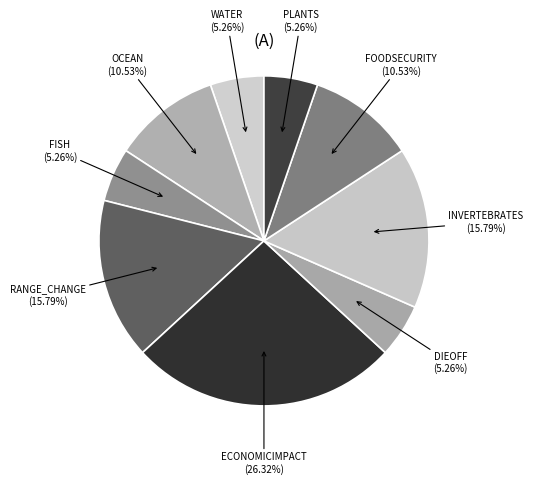

Does any single category account for the majority?

No